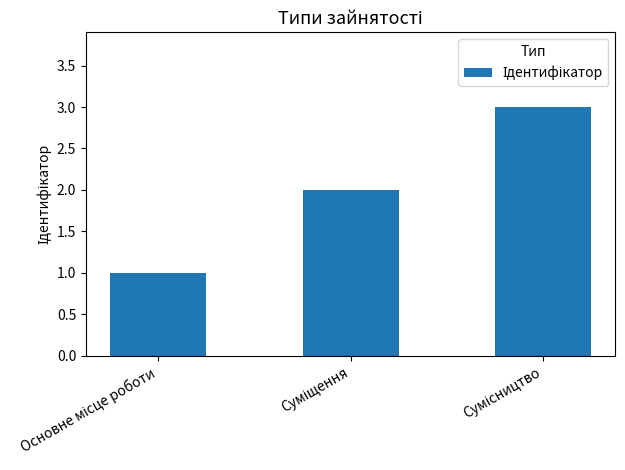

What is the maximum value shown in the chart?

3